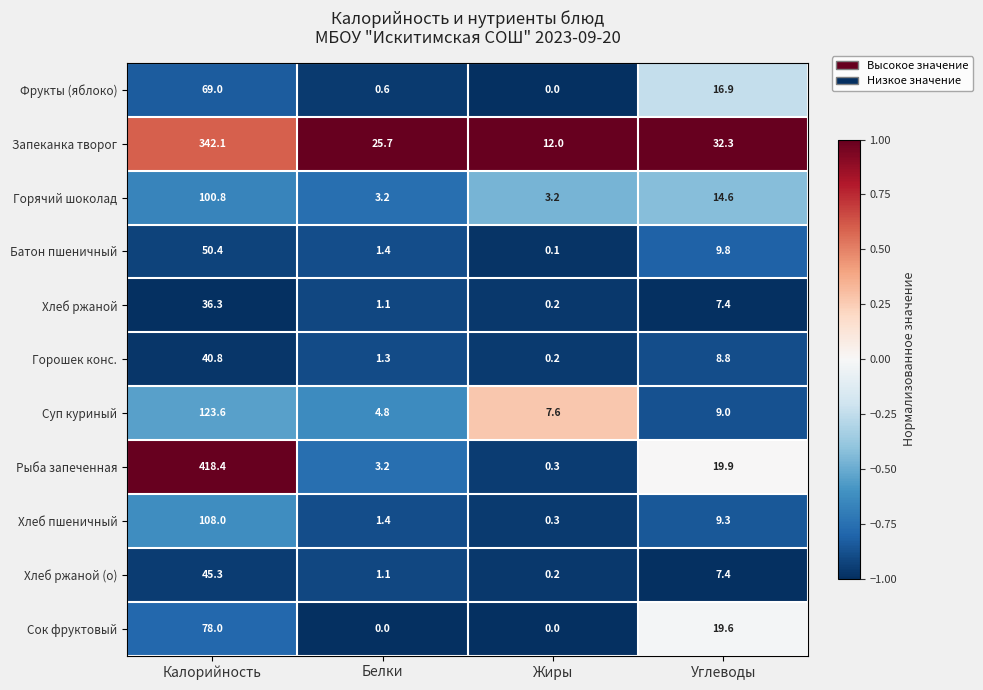

Which category has the highest value in the Батон пшеничный series?

Калорийность